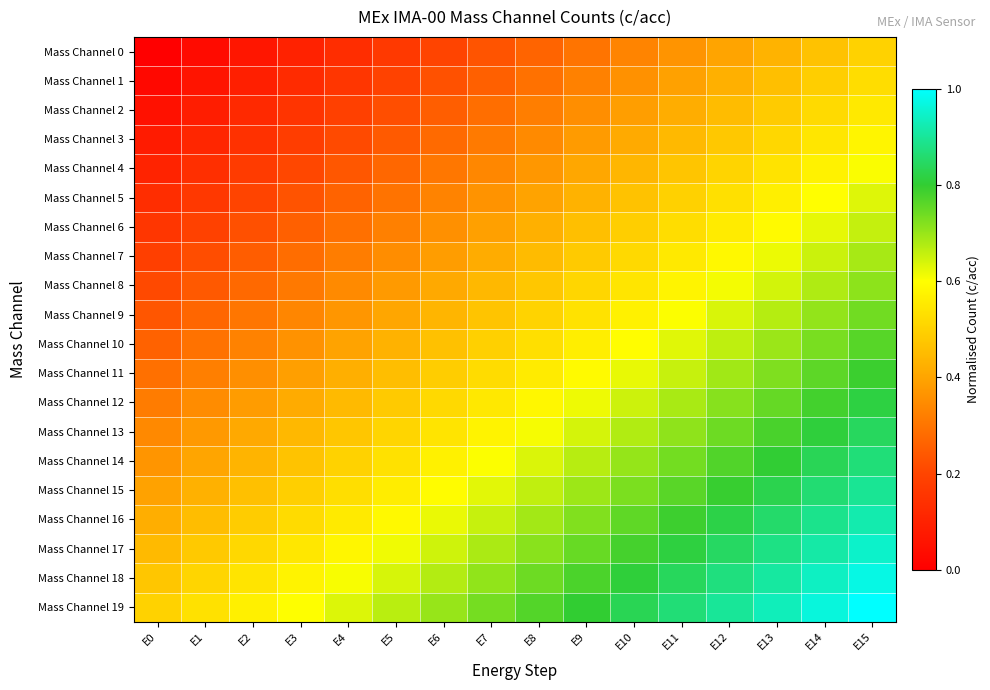

At how many categories does at least one series exceed 0?

16